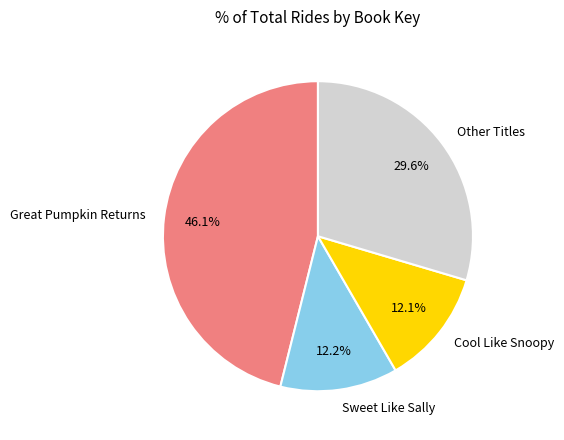

How many slices are in this pie chart?

4